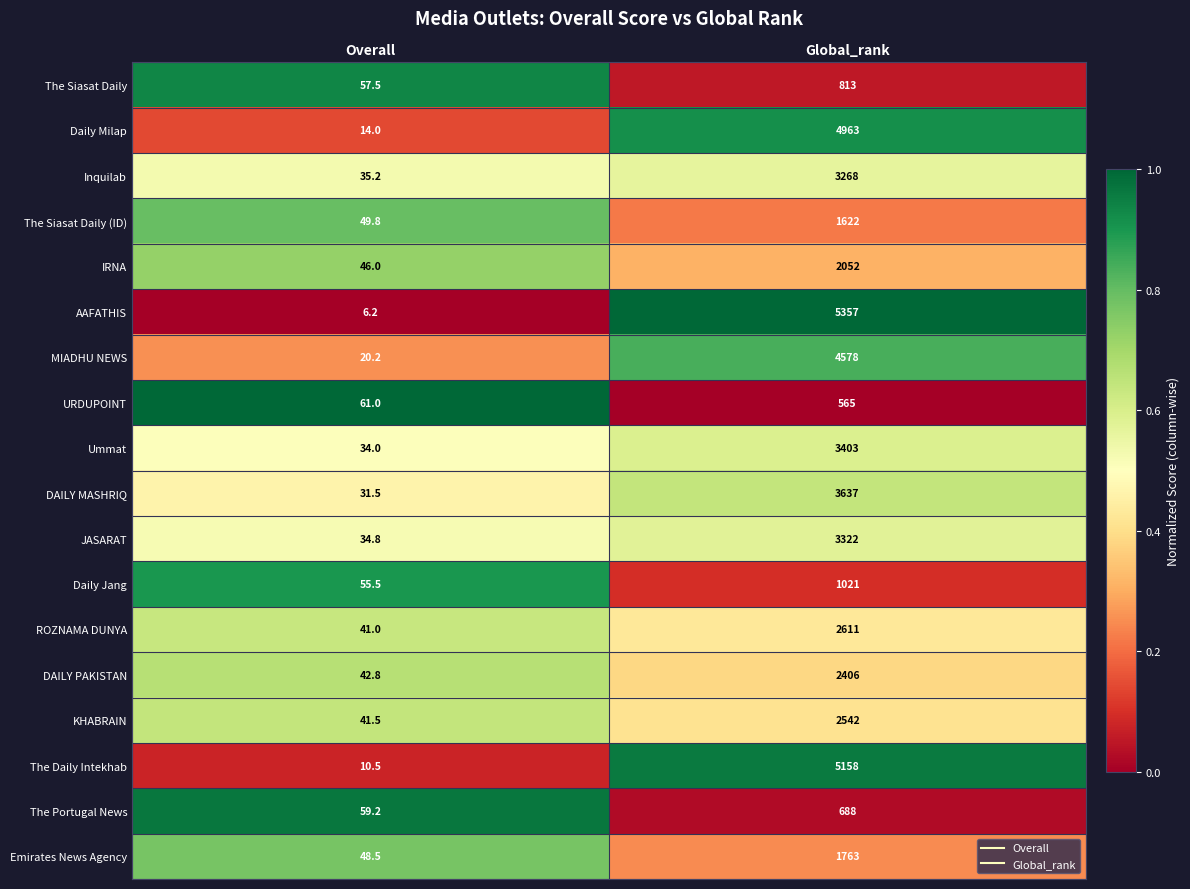

What is the highest value of the JASARAT series?

3322.0